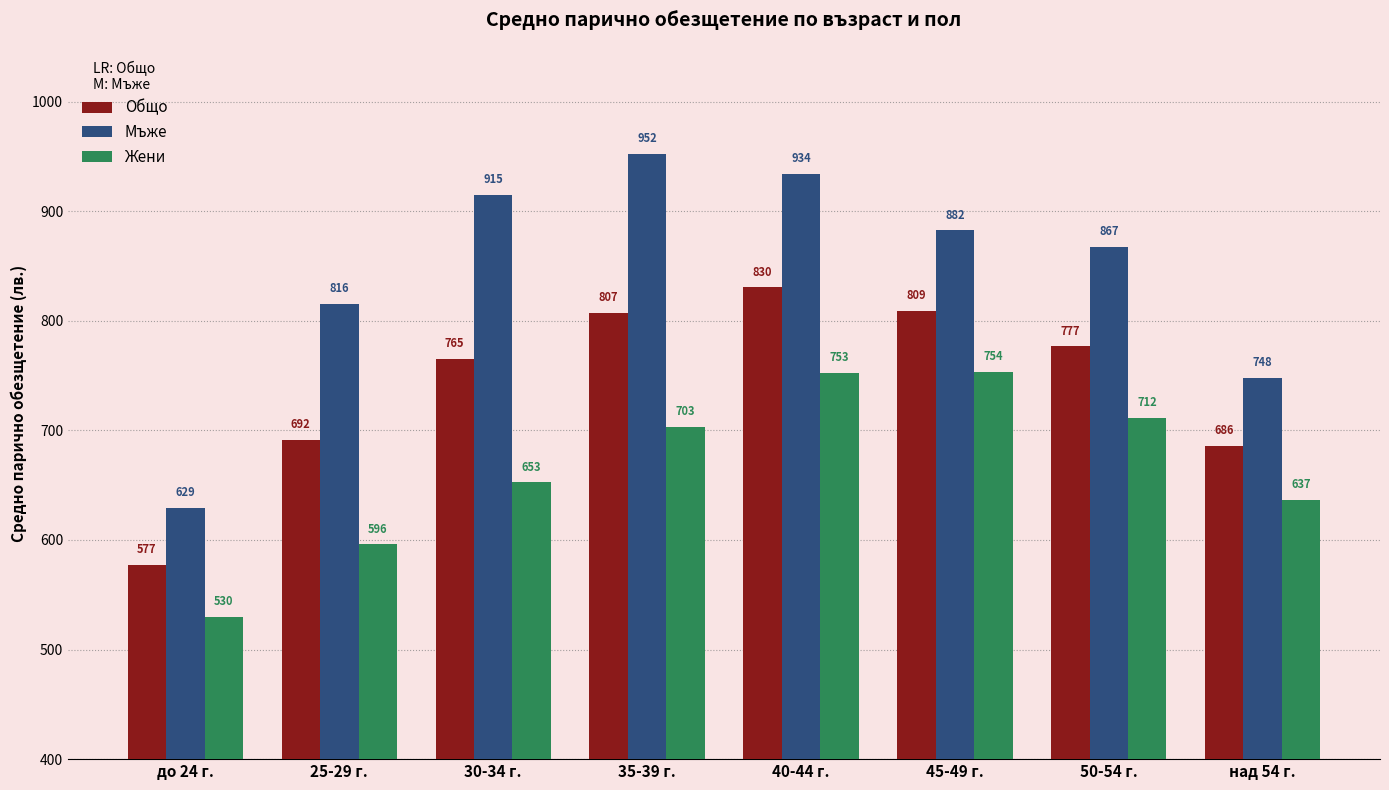

How many data points in Мъже are above 882?

4